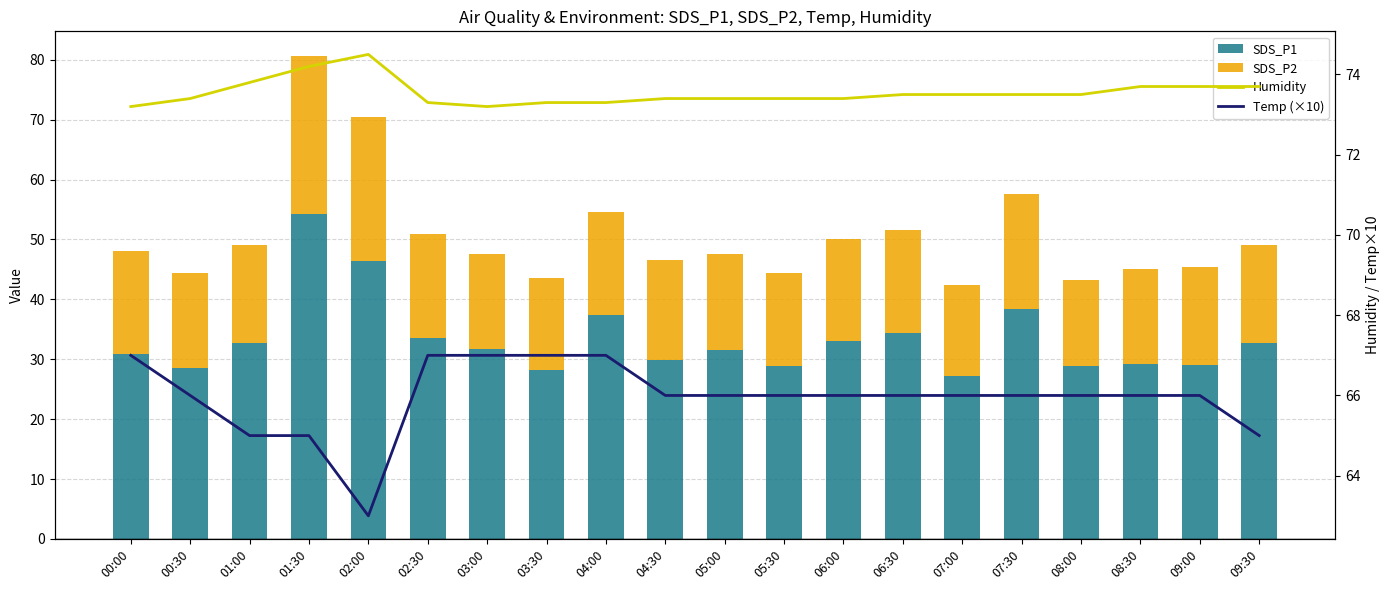

What position from the left is 00:00?

1